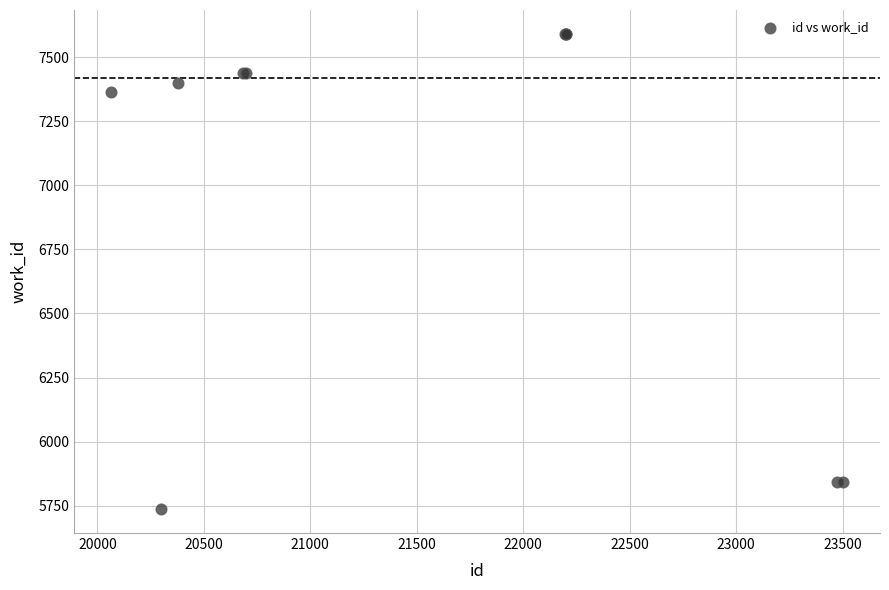

What Y value in the scatter plot is closest to 6663?

7365